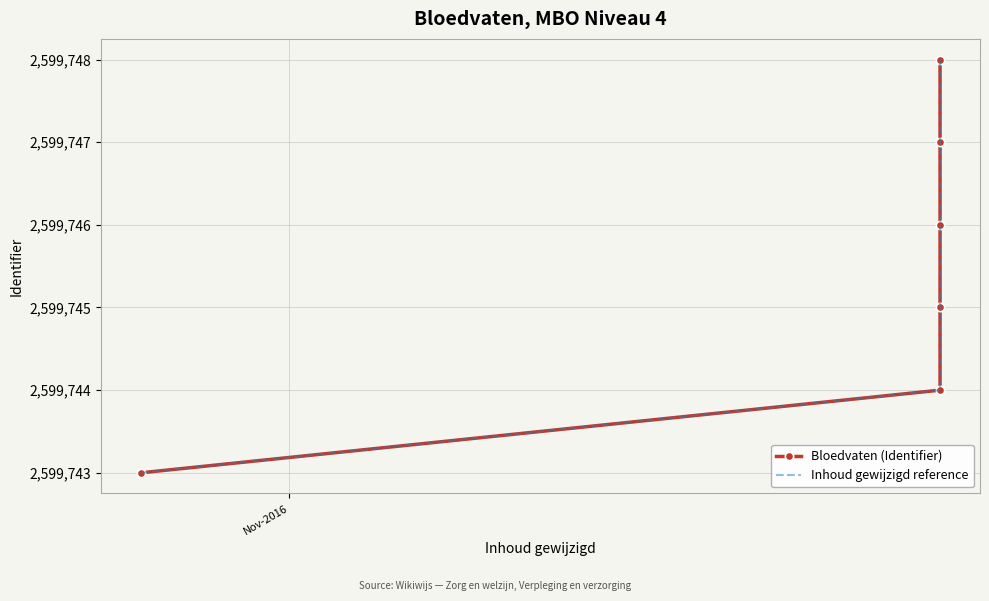

What position from the left is Nov-2016?

1